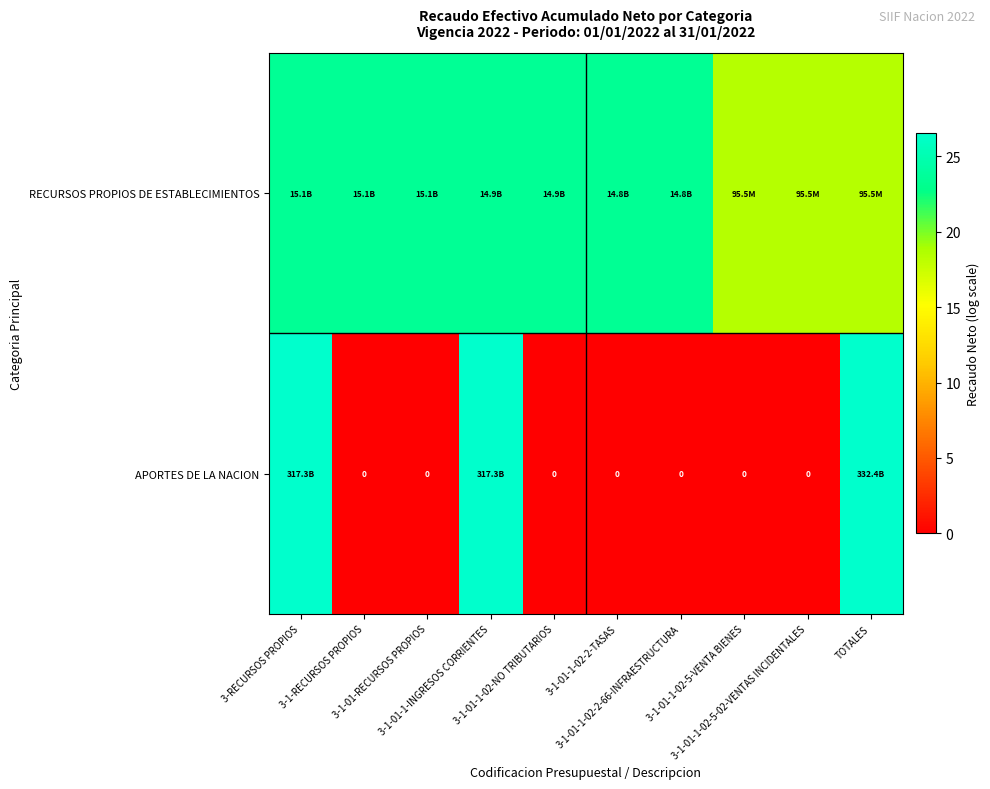

Which category has the lowest value across all series?

3-1-RECURSOS PROPIOS